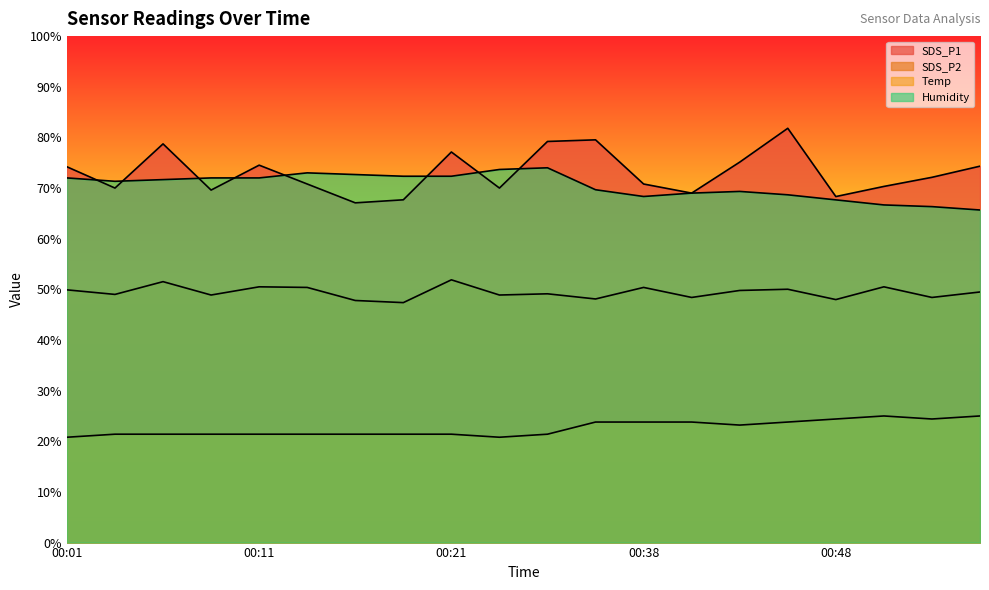

In Temp, how many points are lower than both neighbors (excluding endpoints)?

3